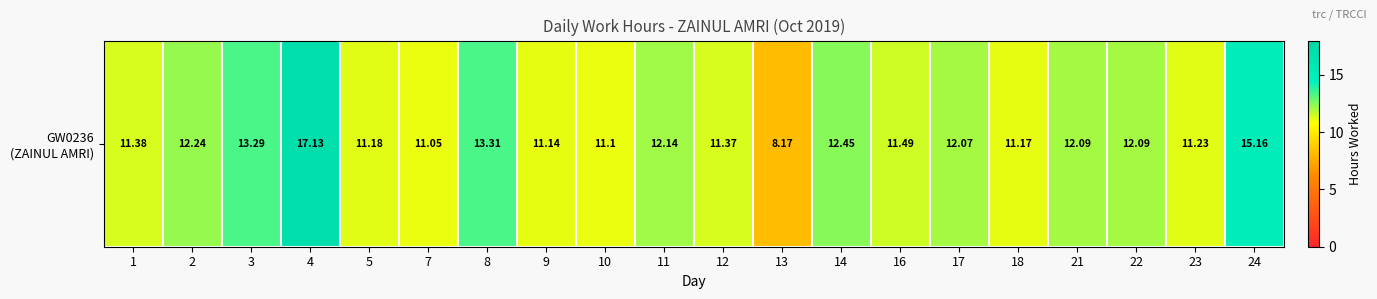

What is the greatest value displayed?

17.1